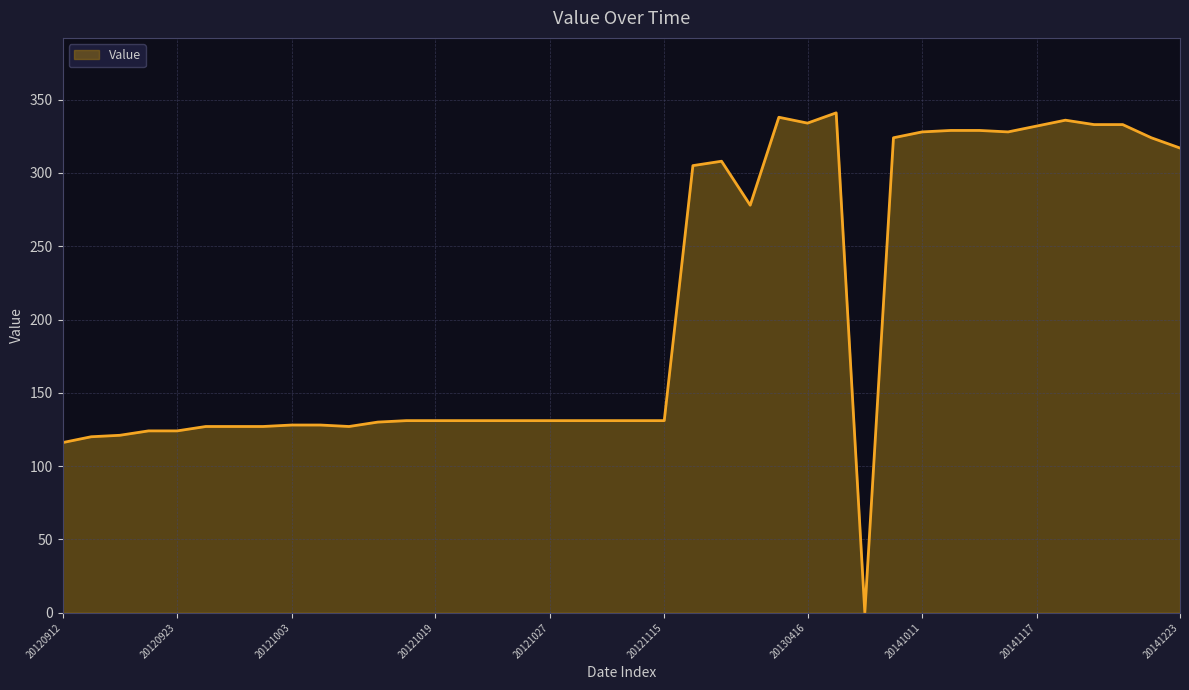

What is the greatest value displayed?

341